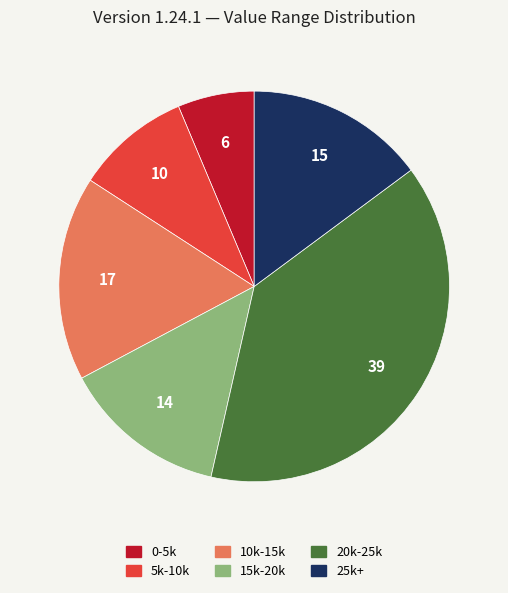

Does any single category account for the majority?

No